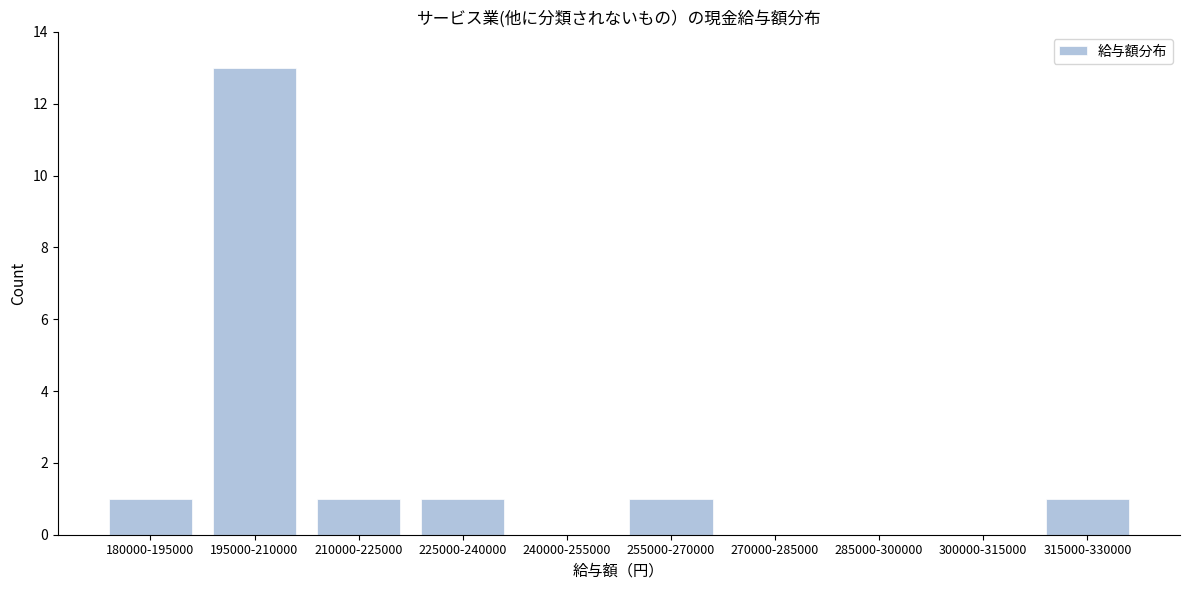

Reading right to left, list all the values displayed in this chart.

315000-330000=1	300000-315000=0	285000-300000=0	270000-285000=0	255000-270000=1	240000-255000=0	225000-240000=1	210000-225000=1	195000-210000=13	180000-195000=1